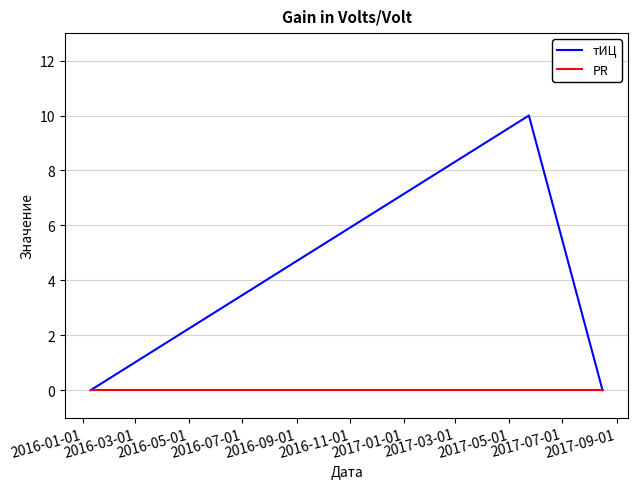

Reading left to right, what are all the values shown in this chart?

тИЦ: 0	10	0
PR: 0	0	0